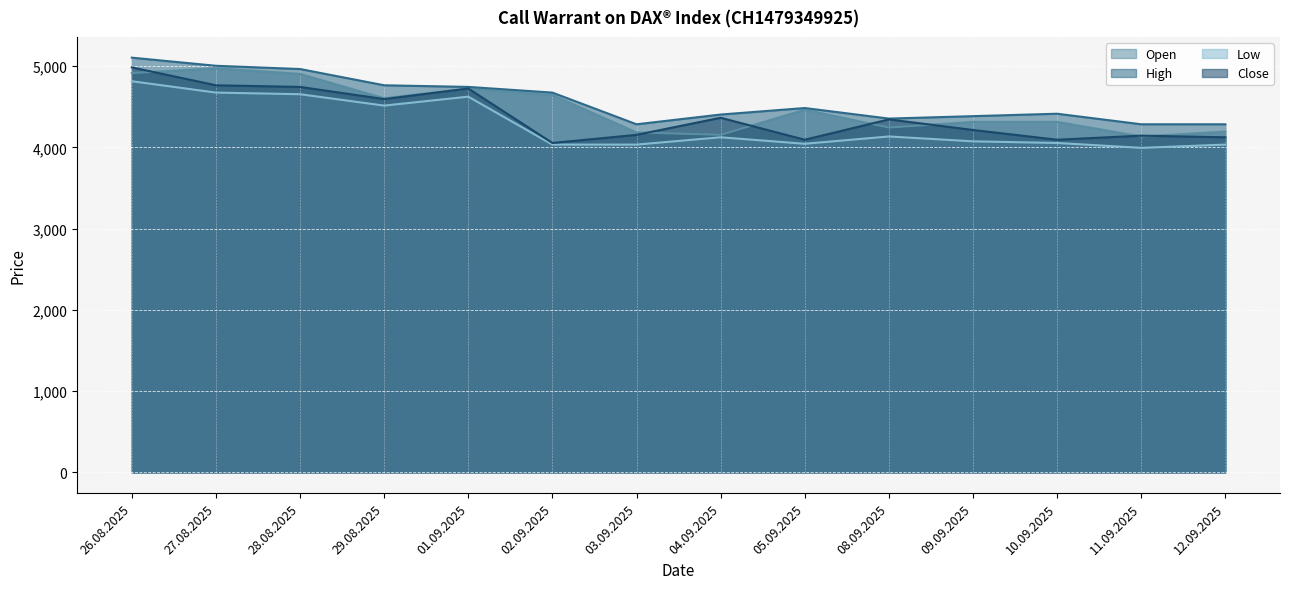

What is the total value across all series at 11.09.2025?

16560